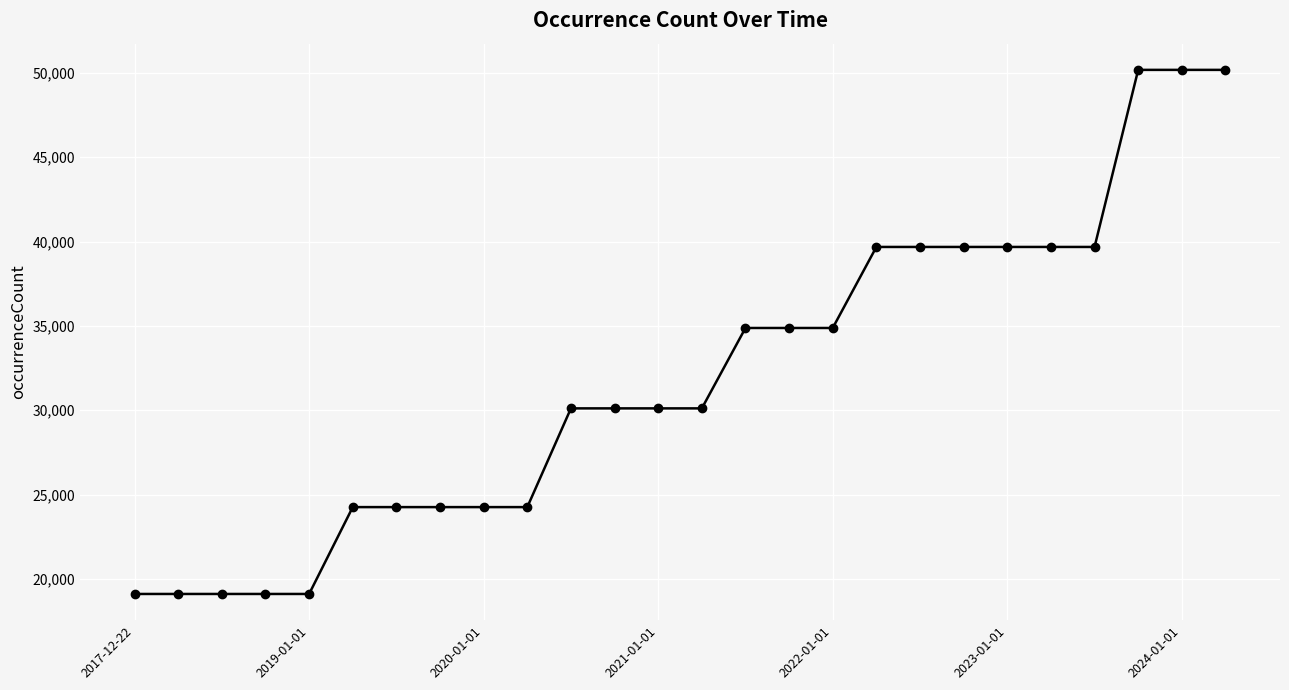

What is the value of the 20th point from the left?

39678